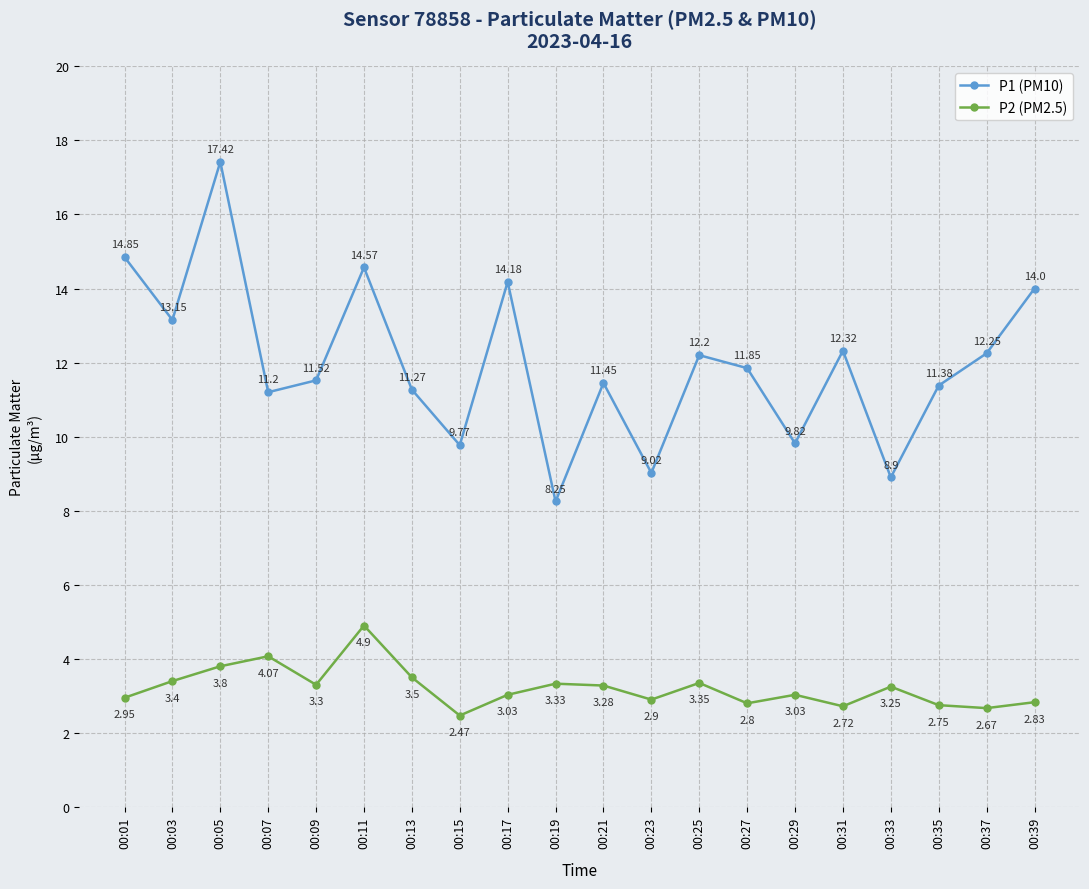

Which category has the highest value in the P2 (PM2.5) series?

00:11